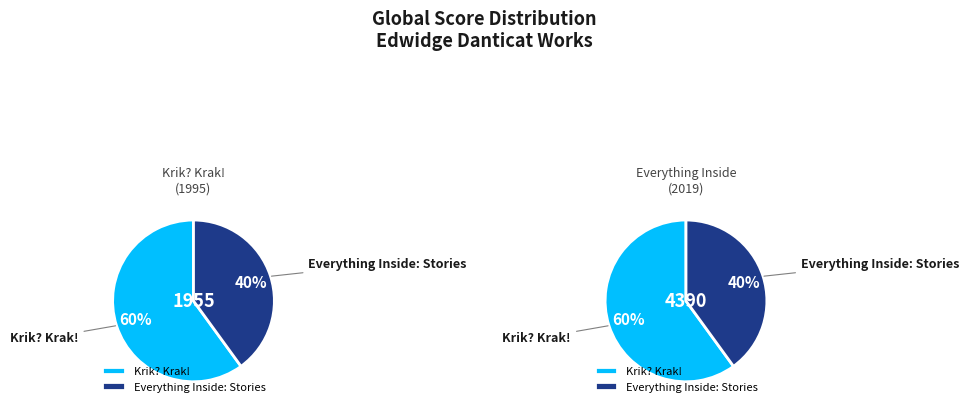

To the nearest percent, what portion does Everything Inside: Stories represent?

40%